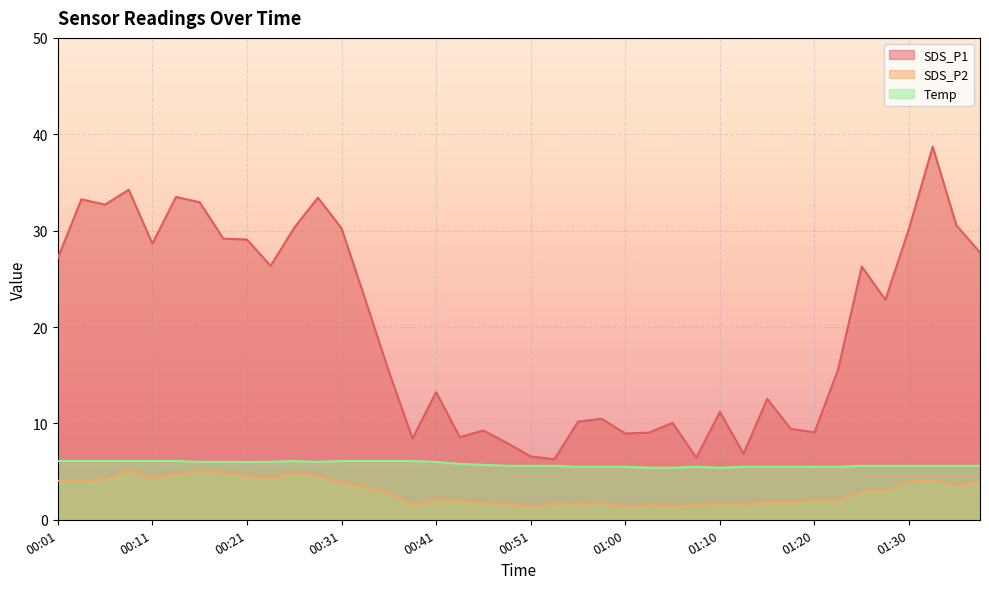

How many values in the SDS_P2 series exceed 2?

23